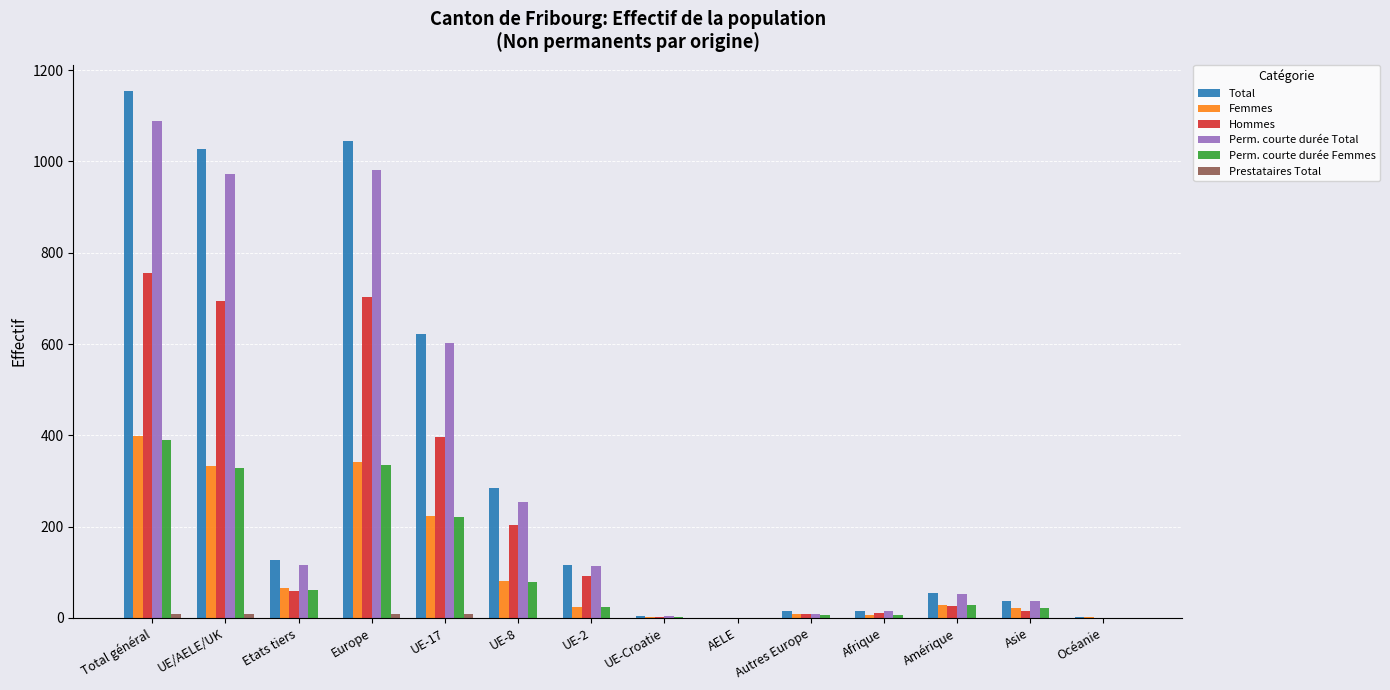

Does the chart contain stacked bars?

No